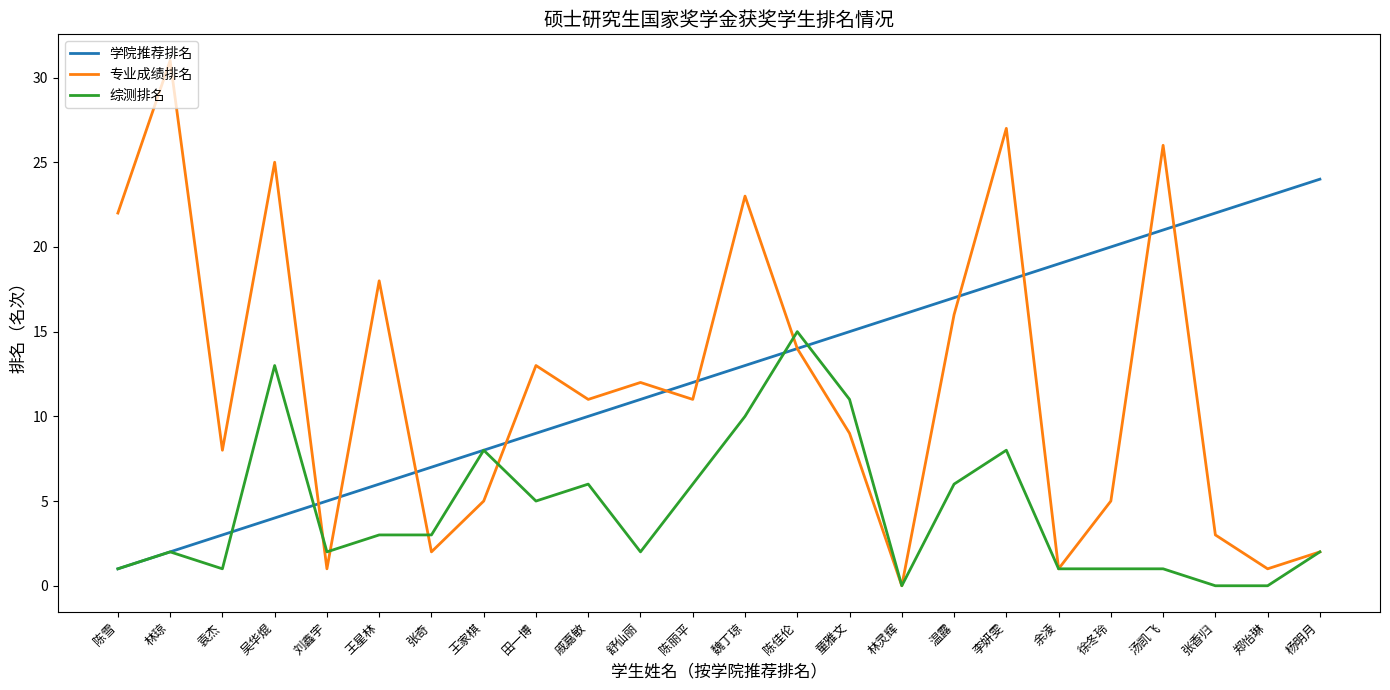

True or false: 学院推荐排名 has a value of 8 at 王家棋.

True